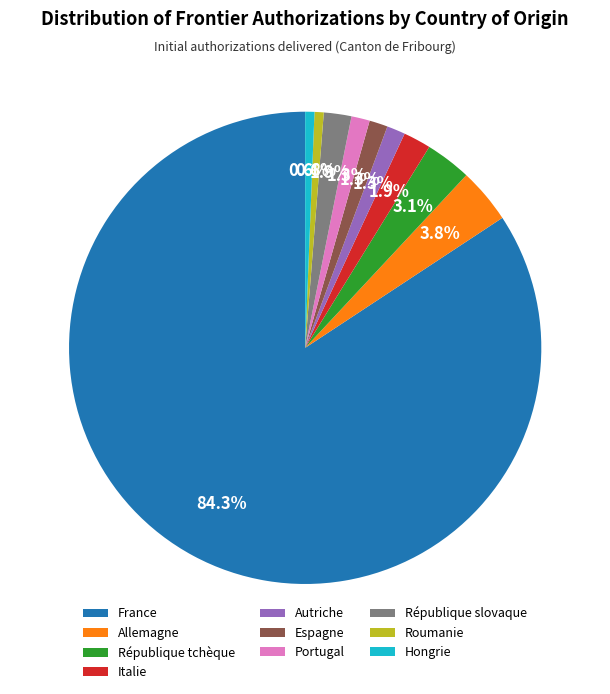

To the nearest percent, what percentage of the pie is Allemagne?

4%